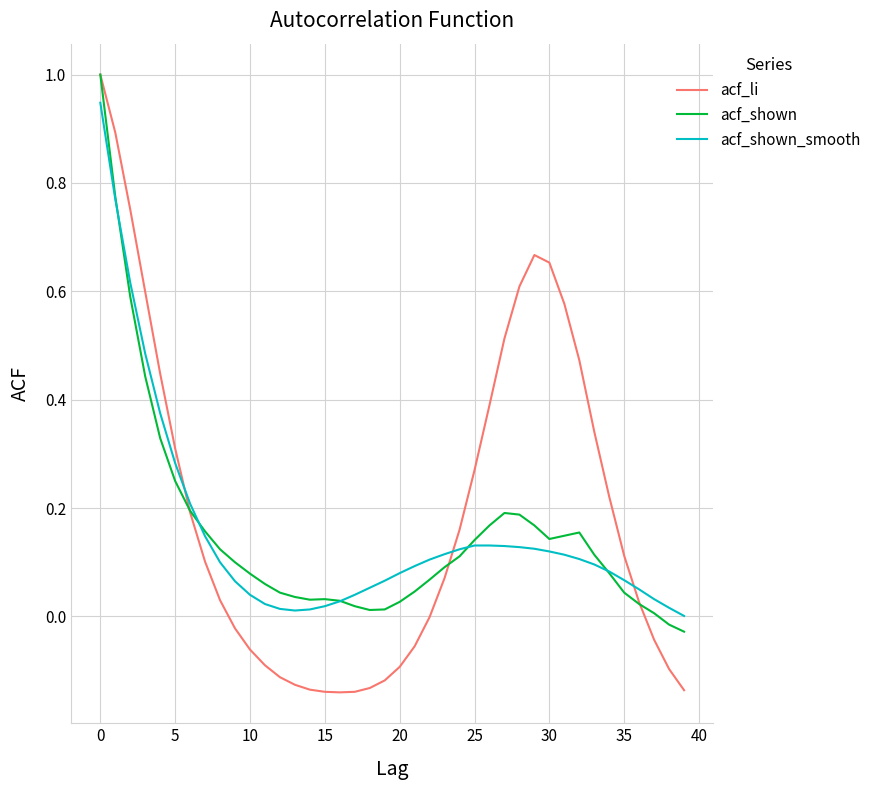

In acf_shown_smooth, how many points are lower than both neighbors (excluding endpoints)?

1